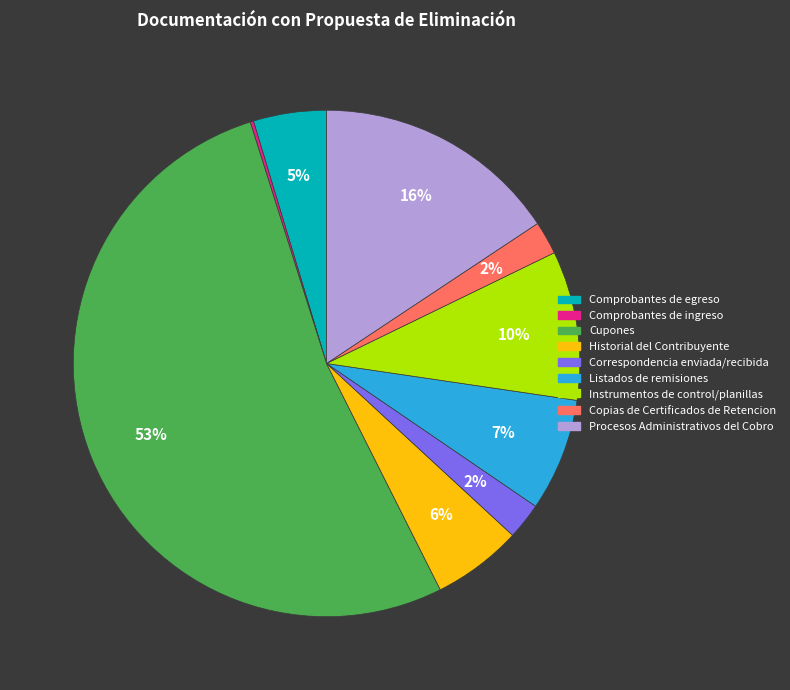

Does Cupones represent more than half of the total?

Yes